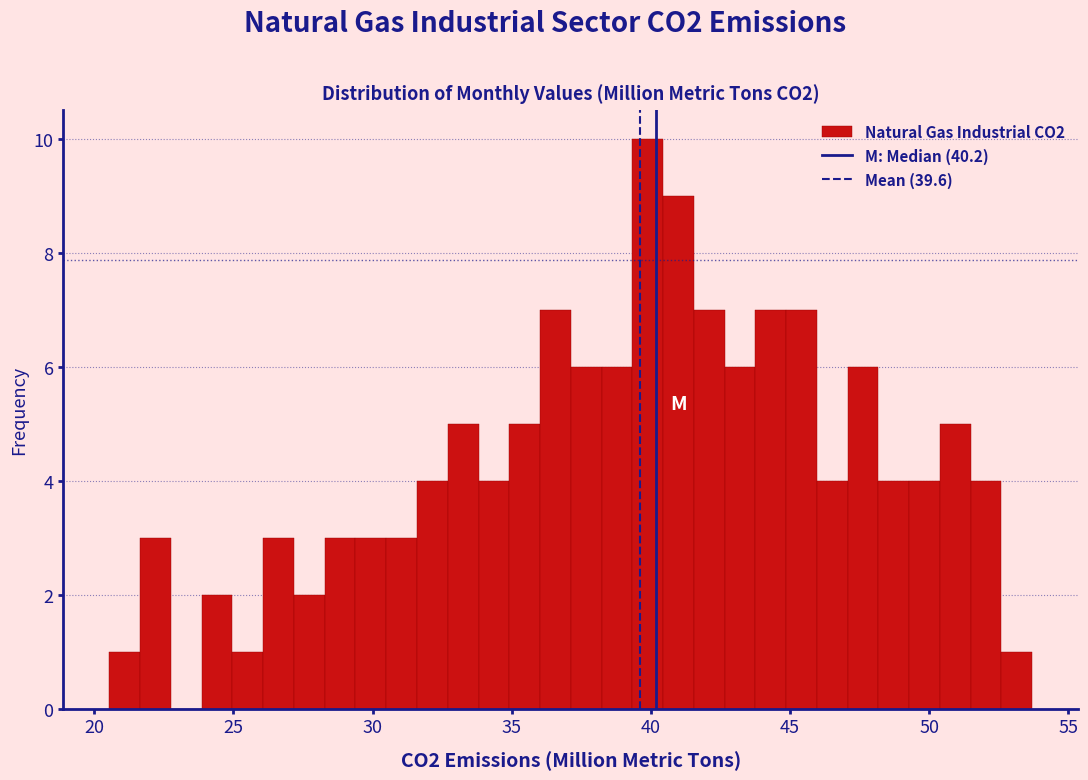

Read against the x-axis, roughly where is the centre of the tallest bar?

40.0